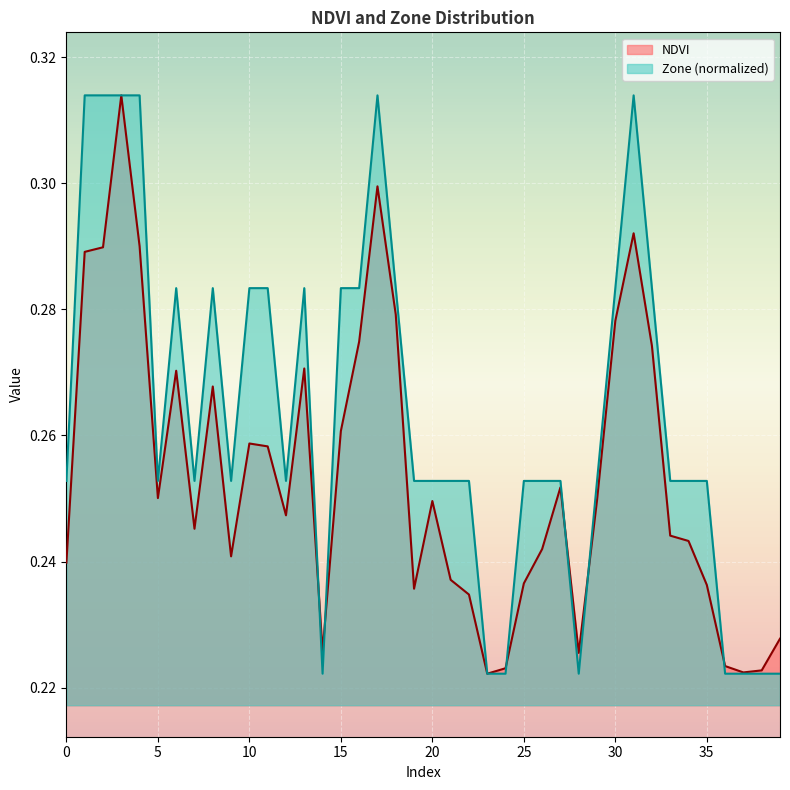

How many interior local valleys does the NDVI series have?

9